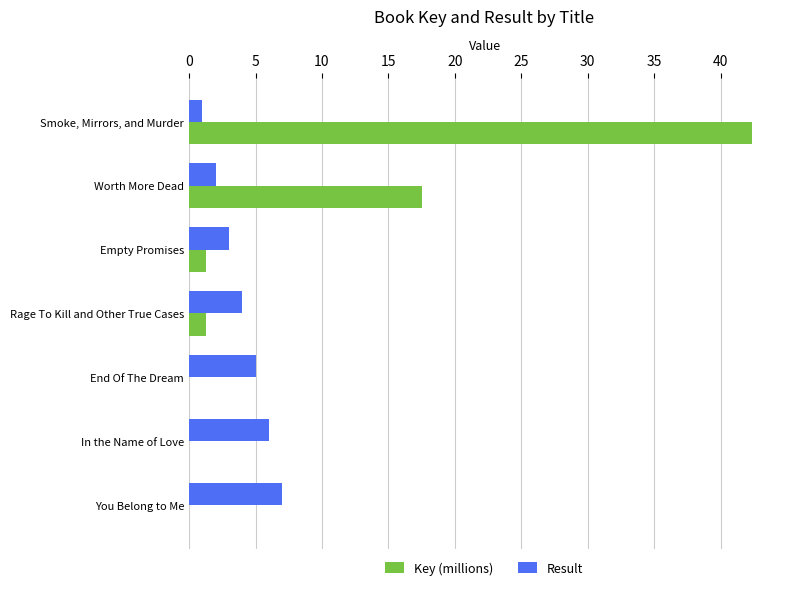

Which series has the largest total across all categories?

Key (millions)